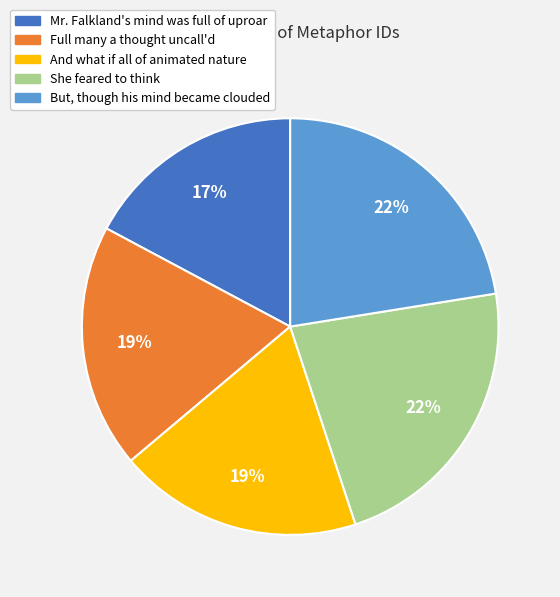

Which has a higher value, Mr. Falkland's mind was full of uproar or Full many a thought uncall'd?

Full many a thought uncall'd